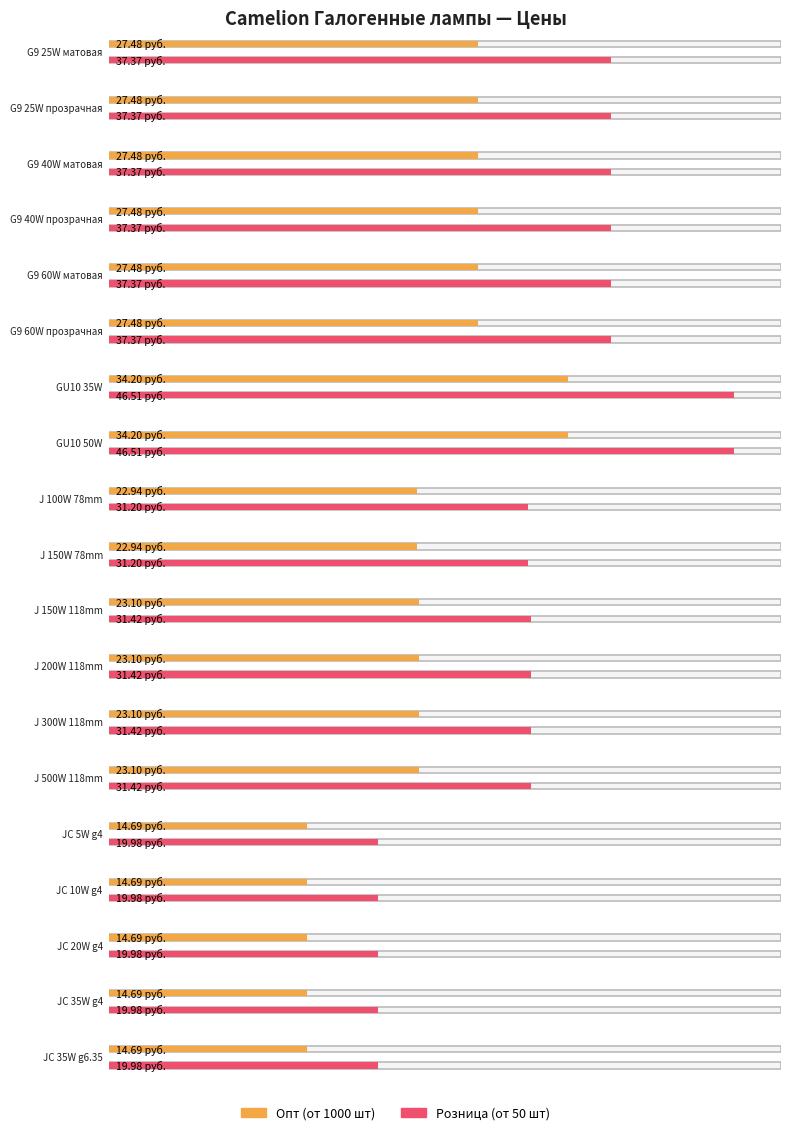

Which category has the highest value across all series?

GU10 35W